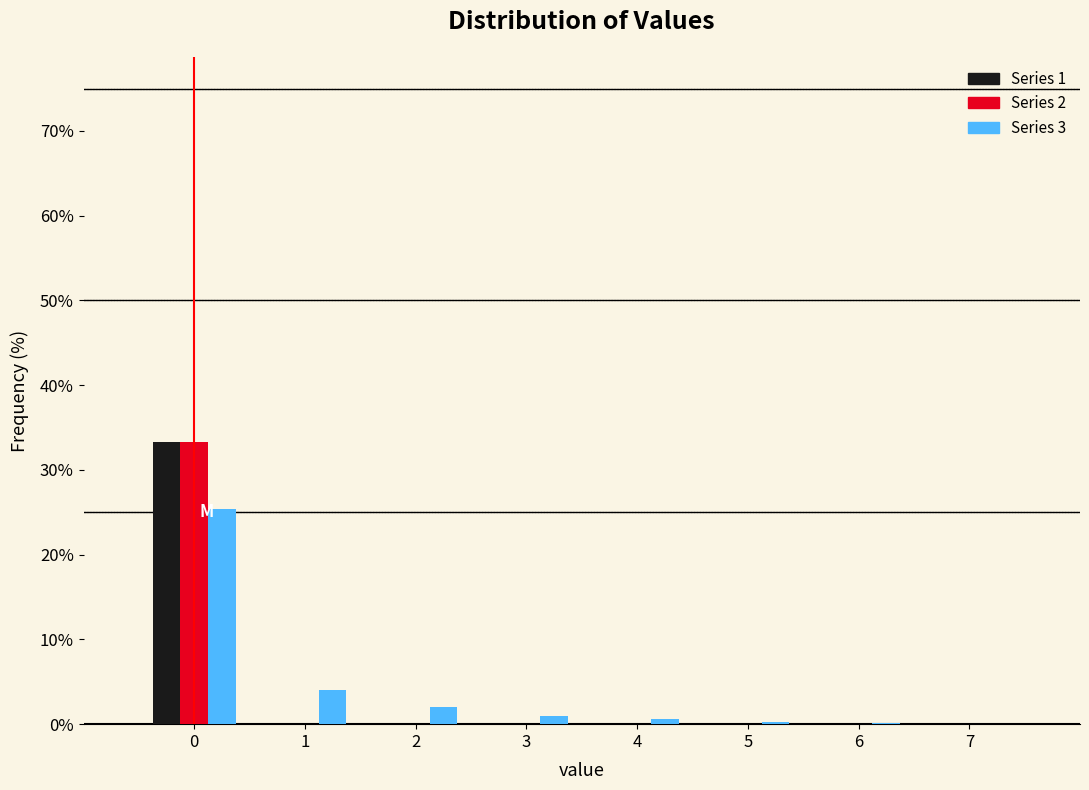

In the Series 1 series, which range on the x-axis has the tallest bar?

-0.5 to 0.5